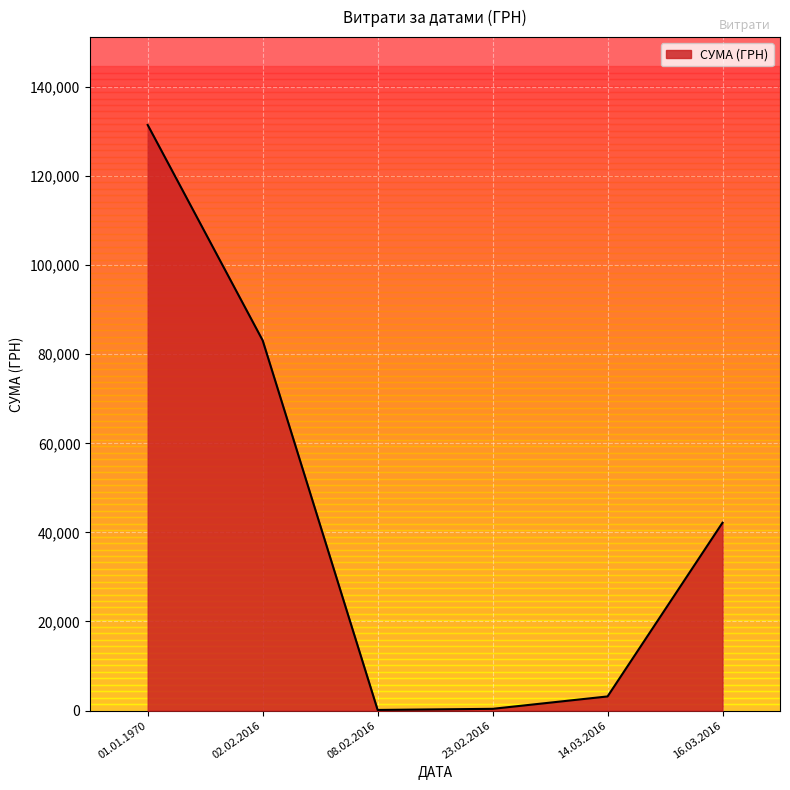

Which category has the highest value across all series?

01.01.1970